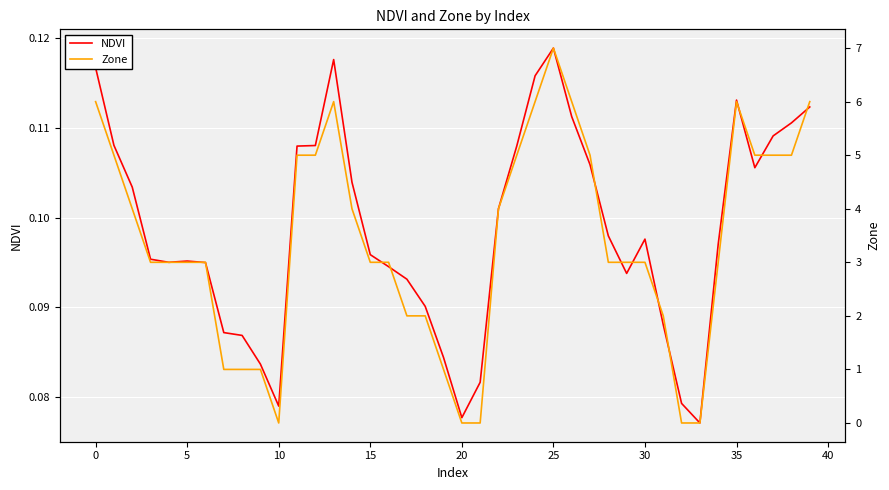

What are all the series names shown in the legend?

NDVI, Zone